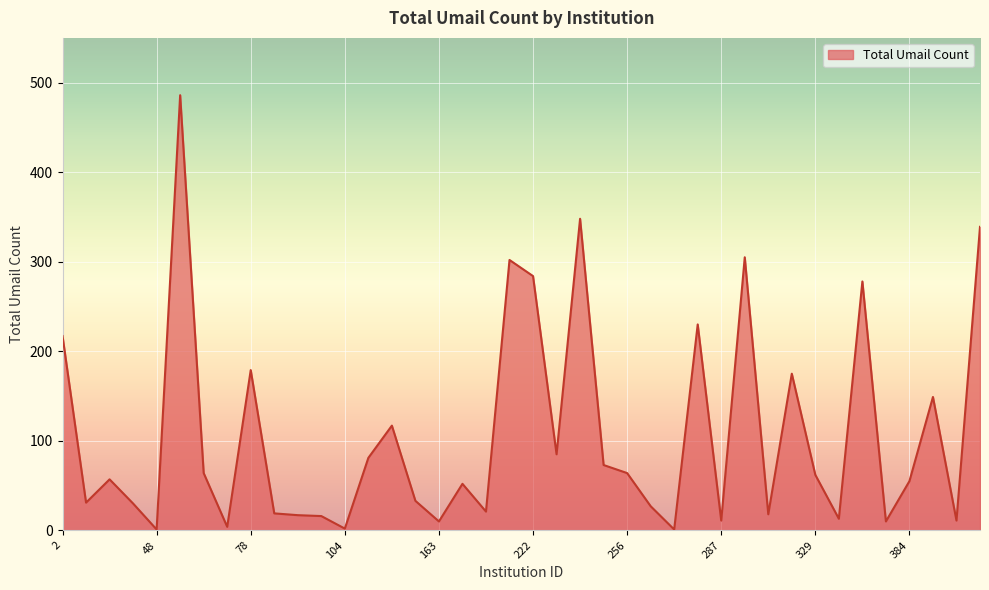

What is the difference between the maximum and minimum values?

485